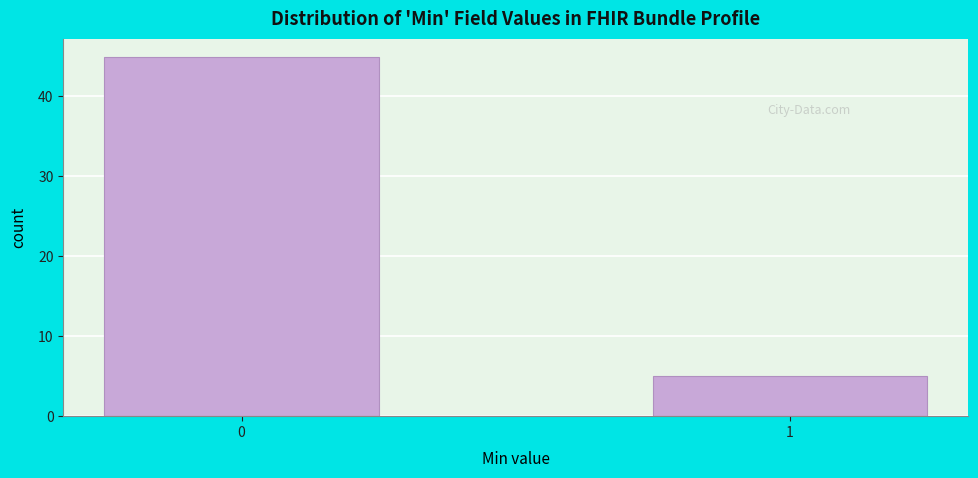

Reading left to right, list all the values displayed in this chart.

0=45	1=5